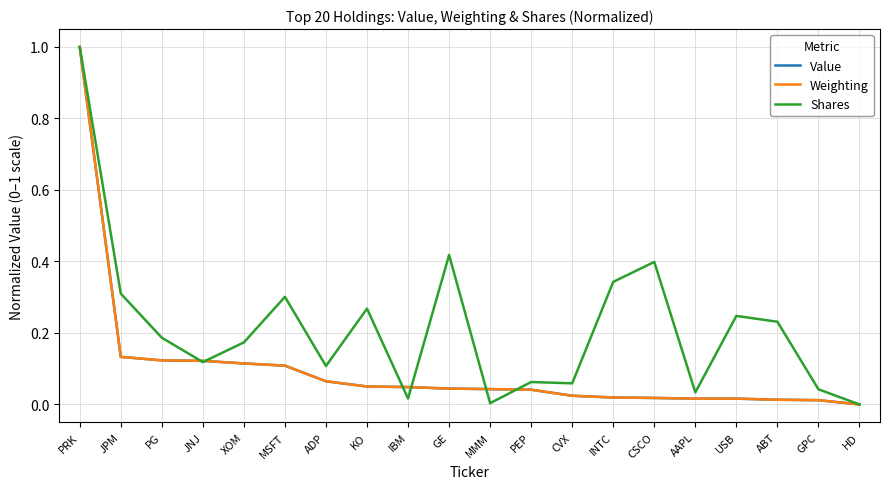

Is it true that Value equals 0.1 at JPM?

True